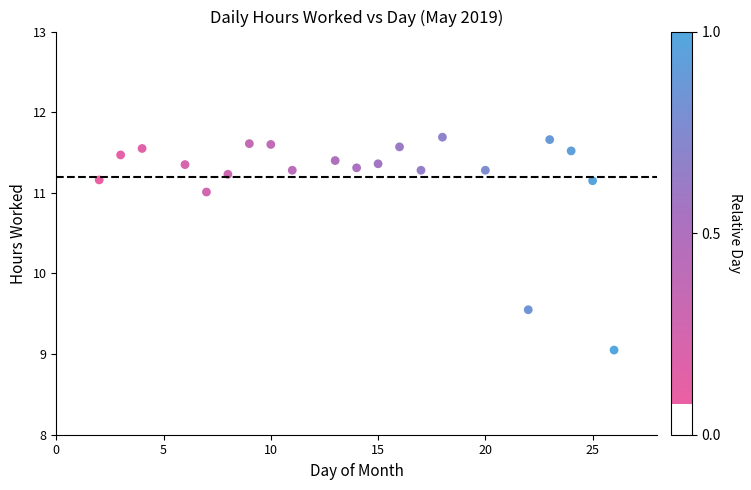

What Y value in the scatter plot is closest to 10?

9.6